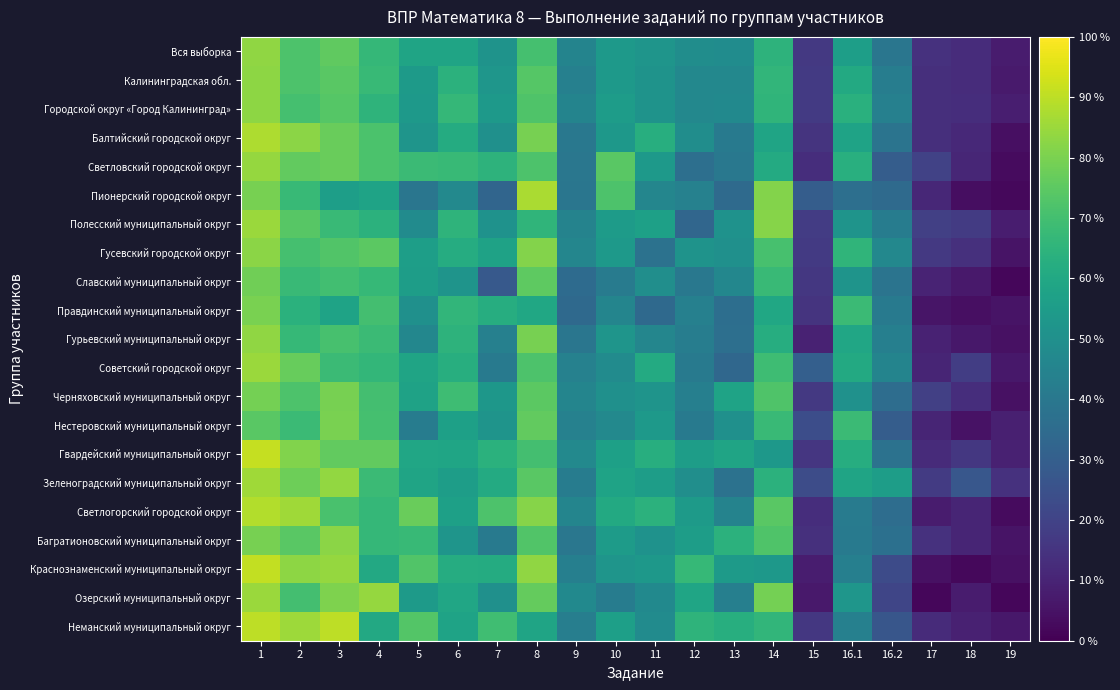

Reading left to right, extract all data points from this chart.

Вся выборка: 1=83.4	2=72.0	3=75.5	4=66.6	5=58.3	6=58.4	7=51.3	8=70.6	9=45.1	10=54.3	11=52.2	12=48.9	13=48.6	14=64.8	15=16.7	16.1=56.0	16.2=39.1	17=14.2	18=12.7	19=7.4
Калининградская обл.: 1=83.2	2=72.2	3=74.2	4=67.4	5=54.6	6=64.4	7=52.4	8=73.6	9=43.7	10=54.1	11=51.5	12=46.9	13=46.6	14=65.9	15=16.8	16.1=60.6	16.2=42.3	17=13.4	18=12.6	19=7.2
Городской округ «Город Калининград»: 1=82.8	2=70.5	3=73.6	4=65.2	5=53.6	6=66.6	7=53.6	8=72.4	9=45.0	10=55.4	11=51.4	12=46.7	13=47.6	14=65.3	15=17.1	16.1=63.4	16.2=43.7	17=13.7	18=13.0	19=8.4
Балтийский городской округ: 1=87.8	2=82.5	3=77.1	4=71.8	5=52.1	6=61.4	7=50.0	8=79.5	9=39.9	10=53.2	11=62.8	12=48.9	13=41.0	14=58.5	15=15.2	16.1=58.0	16.2=38.3	17=13.3	18=11.4	19=4.3
Светловский городской округ: 1=84.1	2=76.2	3=77.1	4=71.5	5=68.2	6=67.3	7=64.5	8=72.0	9=39.7	10=74.3	11=53.7	12=36.5	13=40.2	14=61.2	15=13.1	16.1=63.1	16.2=29.4	17=19.6	18=10.8	19=2.8
Пионерский городской округ: 1=79.4	2=67.3	3=56.1	4=57.9	5=39.2	6=47.2	7=32.7	8=87.4	9=39.2	10=72.0	11=45.8	12=43.9	13=34.6	14=81.3	15=29.4	16.1=36.5	16.2=34.6	17=11.2	18=3.7	19=2.3
Полесский муниципальный округ: 1=85.1	2=74.0	3=68.0	4=64.1	5=48.1	6=65.2	7=50.8	8=65.5	9=44.8	10=54.7	11=56.9	12=33.1	13=50.8	14=81.8	15=18.0	16.1=51.9	16.2=42.0	17=18.8	18=17.4	19=8.0
Гусевский городской округ: 1=82.4	2=70.6	3=73.0	4=74.7	5=56.1	6=62.0	7=57.8	8=81.2	9=46.0	10=54.0	11=37.5	12=51.4	13=50.3	14=71.0	15=16.9	16.1=65.5	16.2=46.6	17=16.6	18=13.8	19=5.2
Славский муниципальный округ: 1=78.5	2=67.7	3=69.6	4=67.1	5=55.7	6=51.9	7=27.9	8=75.0	9=34.8	10=41.8	11=49.4	12=39.9	13=46.2	14=67.7	15=16.1	16.1=51.9	16.2=38.6	17=10.1	18=6.7	19=1.9
Правдинский муниципальный округ: 1=79.7	2=63.8	3=58.0	4=70.3	5=50.0	6=65.9	7=62.3	8=59.4	9=34.1	10=45.6	11=34.1	12=43.5	13=36.2	14=59.4	15=15.2	16.1=68.1	16.2=41.3	17=5.8	18=4.0	19=5.4
Гурьевский муниципальный округ: 1=83.4	2=66.9	3=70.8	4=68.3	5=46.2	6=64.7	7=43.7	8=79.5	9=39.1	10=52.0	11=45.7	12=42.3	13=36.7	14=62.4	15=9.7	16.1=59.1	16.2=43.2	17=9.4	18=6.5	19=4.4
Советский городской округ: 1=84.8	2=76.8	3=68.2	4=66.2	5=58.5	6=62.8	7=41.0	8=72.1	9=44.1	10=48.1	11=61.3	12=41.0	13=33.5	14=69.0	15=30.1	16.1=60.7	16.2=45.3	17=10.3	18=18.3	19=6.6
Черняховский муниципальный округ: 1=79.1	2=72.0	3=79.6	4=70.3	5=57.7	6=69.0	7=52.9	8=74.7	9=45.3	10=50.4	11=51.6	12=43.1	13=57.9	14=72.5	15=16.5	16.1=50.6	16.2=35.8	17=18.9	18=13.2	19=4.7
Нестеровский муниципальный округ: 1=74.5	2=68.3	3=80.0	4=70.3	5=42.1	6=56.9	7=51.7	8=75.9	9=44.1	10=46.9	11=53.8	12=40.7	13=50.3	14=67.6	15=23.4	16.1=68.3	16.2=29.7	17=10.3	18=4.8	19=8.6
Гвардейский муниципальный округ: 1=91.1	2=81.0	3=76.0	4=76.0	5=59.3	6=58.9	7=64.0	8=70.2	9=46.9	10=57.0	11=62.8	12=55.8	13=58.5	14=53.5	15=15.7	16.1=62.4	16.2=37.6	17=12.4	18=16.3	19=9.1
Зеленоградский муниципальный округ: 1=85.6	2=77.8	3=83.8	4=68.1	5=58.4	6=55.8	7=61.2	8=74.2	9=41.9	10=58.1	11=55.6	12=49.4	13=37.8	14=64.4	15=23.3	16.1=58.4	16.2=55.6	17=17.5	18=27.0	19=14.2
Светлогорский городской округ: 1=88.6	2=85.6	3=71.2	4=66.7	5=77.3	6=56.8	7=72.0	8=81.8	9=45.5	10=60.6	11=64.4	12=54.5	13=44.7	14=74.2	15=13.3	16.1=41.7	16.2=35.6	17=7.6	18=10.2	19=3.0
Багратионовский муниципальный округ: 1=79.5	2=74.5	3=82.6	4=66.5	5=67.4	6=52.0	7=40.6	8=73.0	9=39.7	10=54.9	11=50.9	12=55.8	13=64.3	14=72.3	15=14.1	16.1=40.6	16.2=37.0	17=14.3	18=10.3	19=5.1
Краснознаменский муниципальный округ: 1=90.9	2=83.0	3=84.1	4=60.2	5=72.7	6=61.9	7=61.4	8=83.5	9=43.2	10=52.3	11=53.4	12=67.0	13=54.5	14=53.4	15=8.0	16.1=43.2	16.2=22.7	17=4.5	18=2.3	19=4.5
Озерский муниципальный округ: 1=85.1	2=70.2	3=80.7	4=84.2	5=54.4	6=59.2	7=50.0	8=76.3	9=47.4	10=42.1	11=47.4	12=58.8	13=43.0	14=79.0	15=7.0	16.1=52.6	16.2=21.1	17=1.8	18=7.5	19=1.8
Неманский муниципальный округ: 1=90.1	2=85.5	3=90.1	4=60.3	5=73.3	6=58.0	7=69.5	8=58.4	9=42.8	10=56.5	11=48.1	12=64.9	13=62.6	14=65.7	15=16.0	16.1=43.5	16.2=26.7	17=12.2	18=9.2	19=6.5